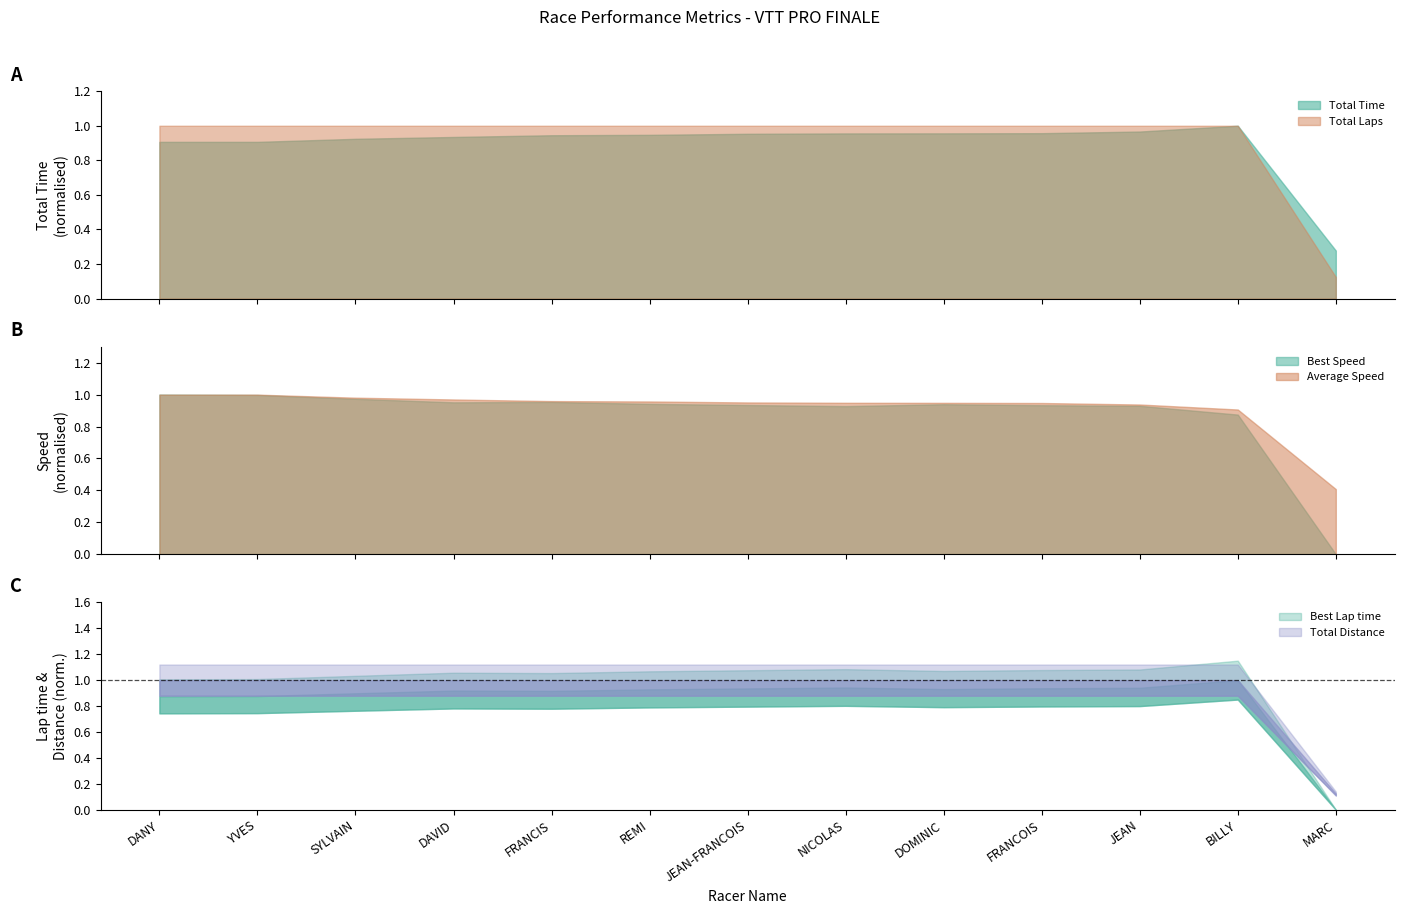

How many categories are shown in the chart?

13